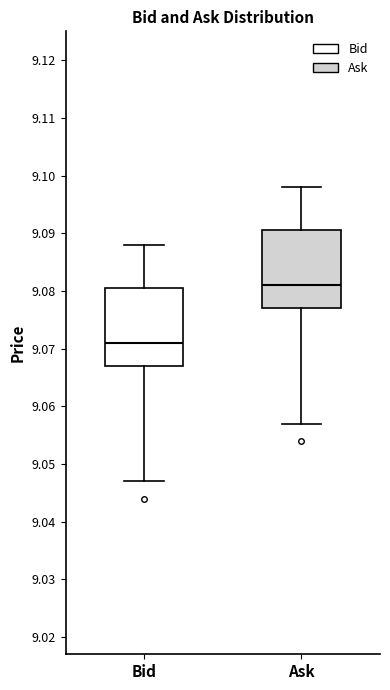

Reading left to right, transcribe this box plot: for each box, give where its median line is, the range the box spans, and where its two whiskers end, as read against the y-axis. The values are not printed on the chart, so give them approximately, as read against the axis.

Bid: median 9.071, box 9.067 to 9.081, whiskers 9.047 to 9.088
Ask: median 9.081, box 9.077 to 9.091, whiskers 9.057 to 9.098